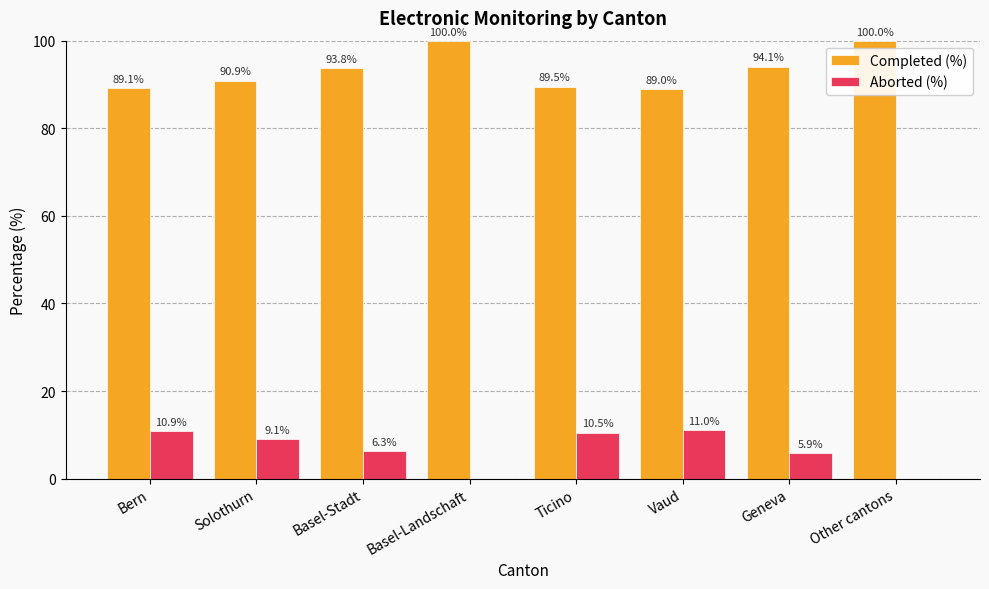

What is the highest value of the Completed (%) series?

100.0